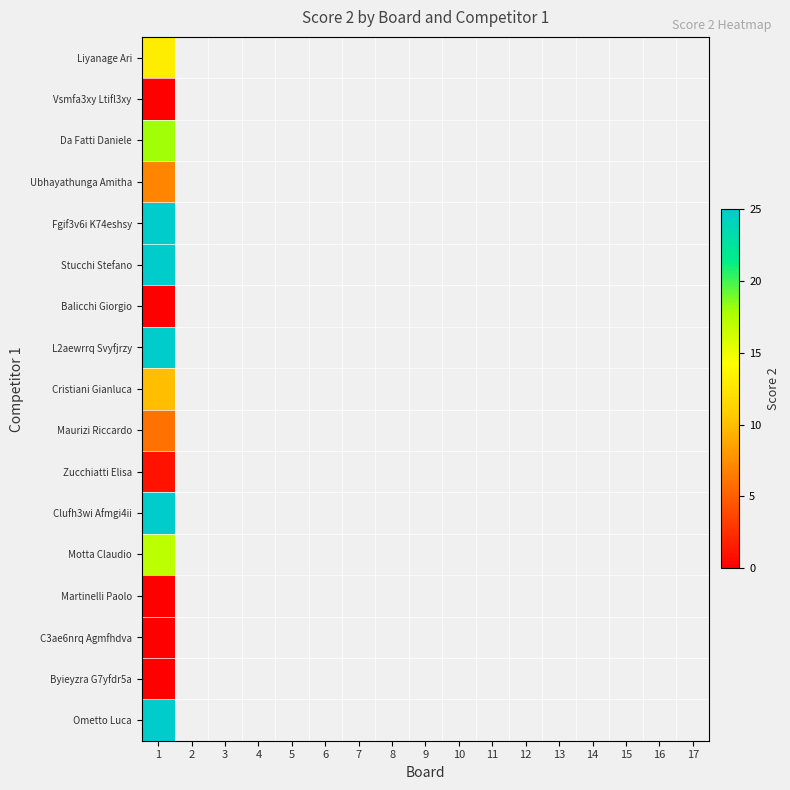

List the series in order of their peak value, lowest first.

Vsmfa3xy Ltifl3xy, Balicchi Giorgio, Martinelli Paolo, C3ae6nrq Agmfhdva, Byieyzra G7yfdr5a, Zucchiatti Elisa, Maurizi Riccardo, Ubhayathunga Amitha, Cristiani Gianluca, Liyanage Ari, Motta Claudio, Da Fatti Daniele, Fgif3v6i K74eshsy, Stucchi Stefano, L2aewrrq Svyfjrzy, Clufh3wi Afmgi4ii, Ometto Luca